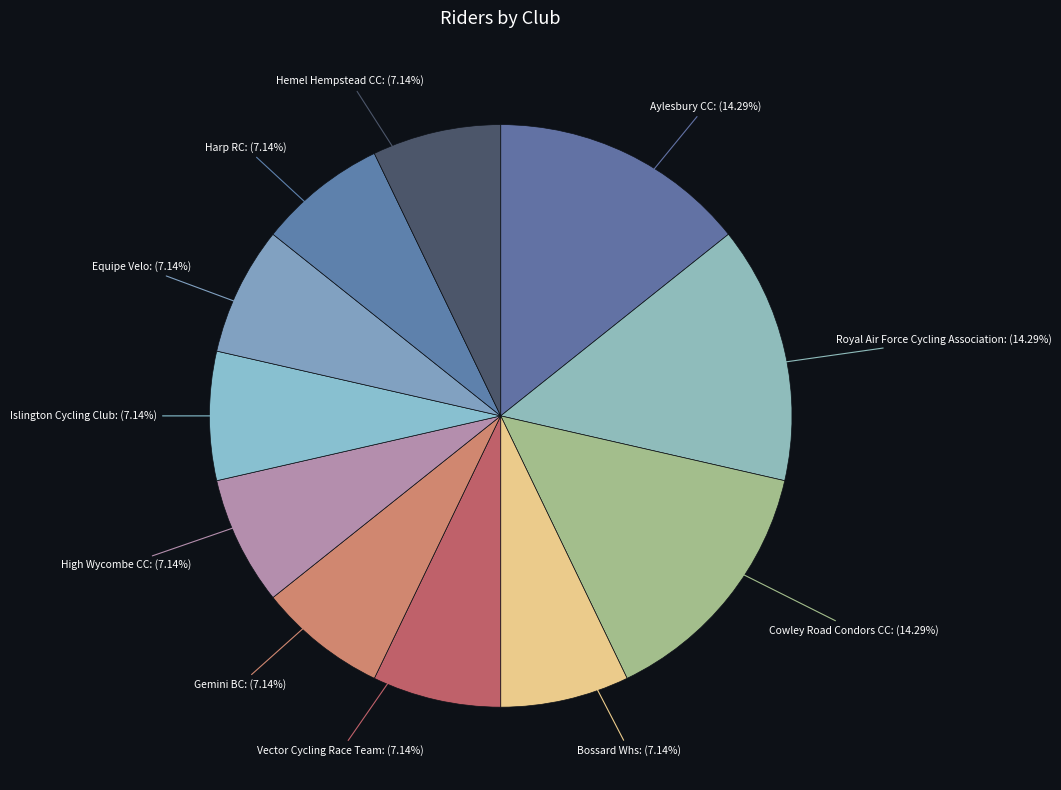

How many segments does this pie chart have?

11